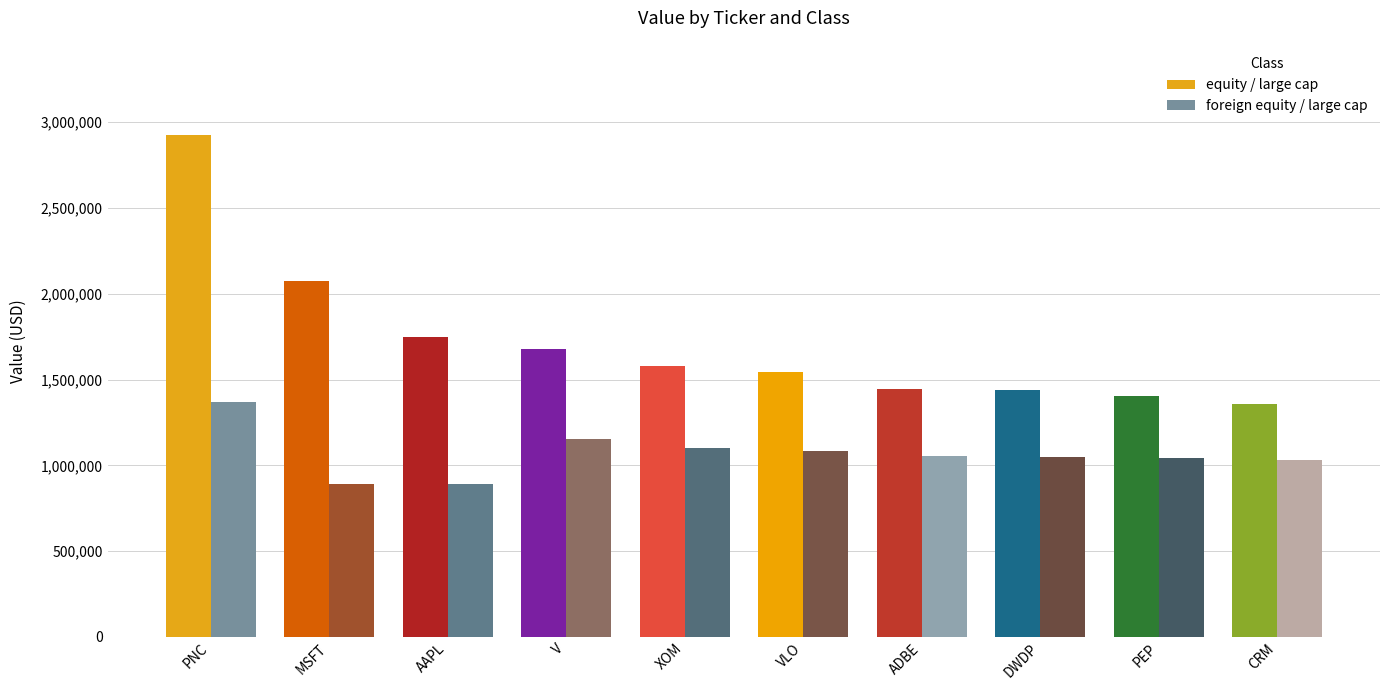

Where is equity / large cap nearest to the value 2142500?

MSFT